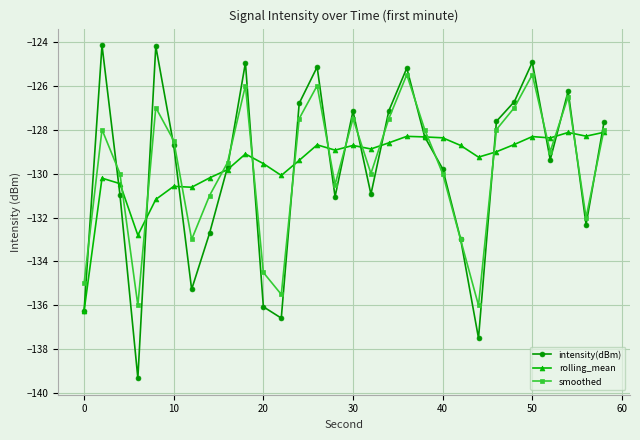

At how many categories does at least one series exceed -134?

29